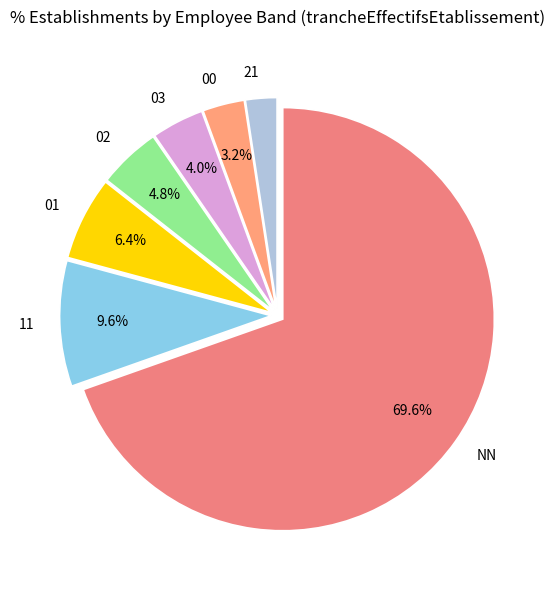

Which category accounts for the majority?

NN